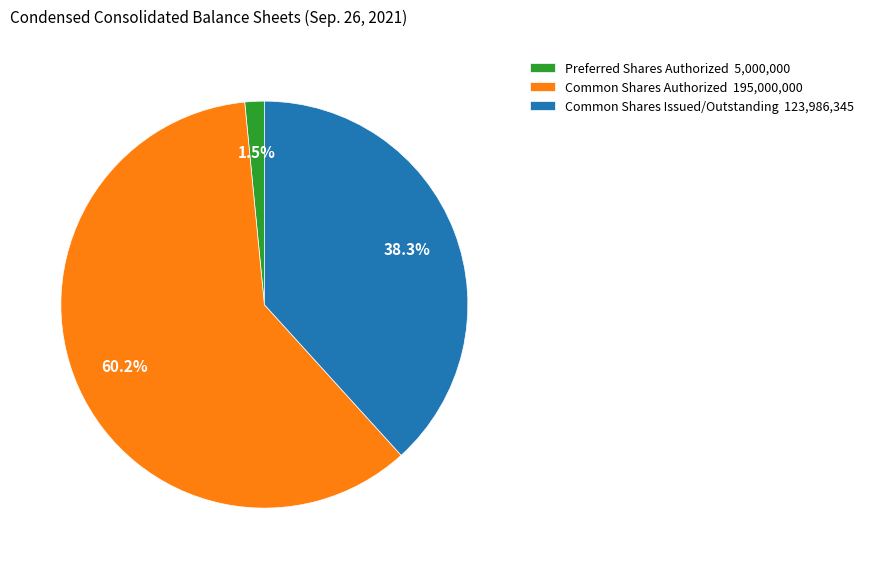

What is the smallest slice in the pie chart?

Preferred Shares Authorized